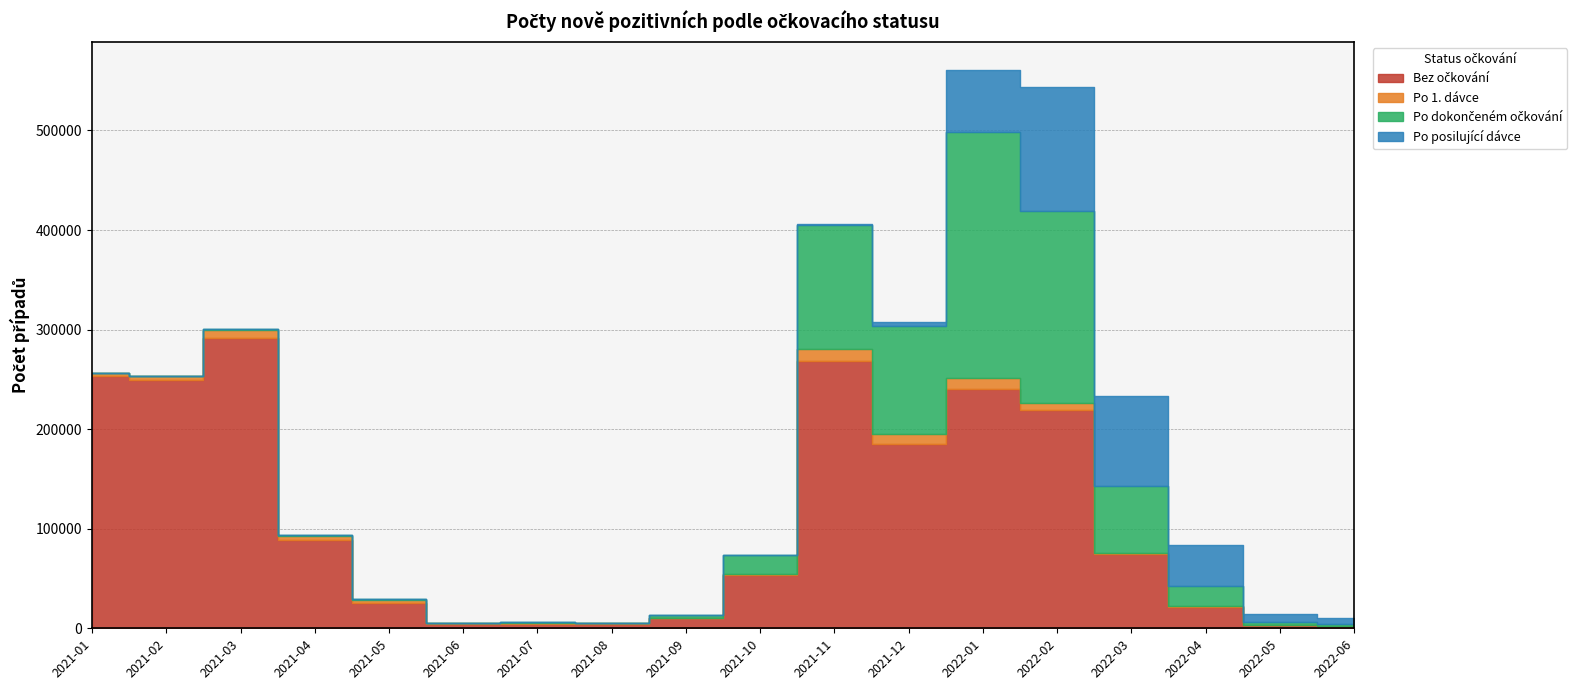

What is the difference between the second highest and minimum values in the Bez očkování series?

265852